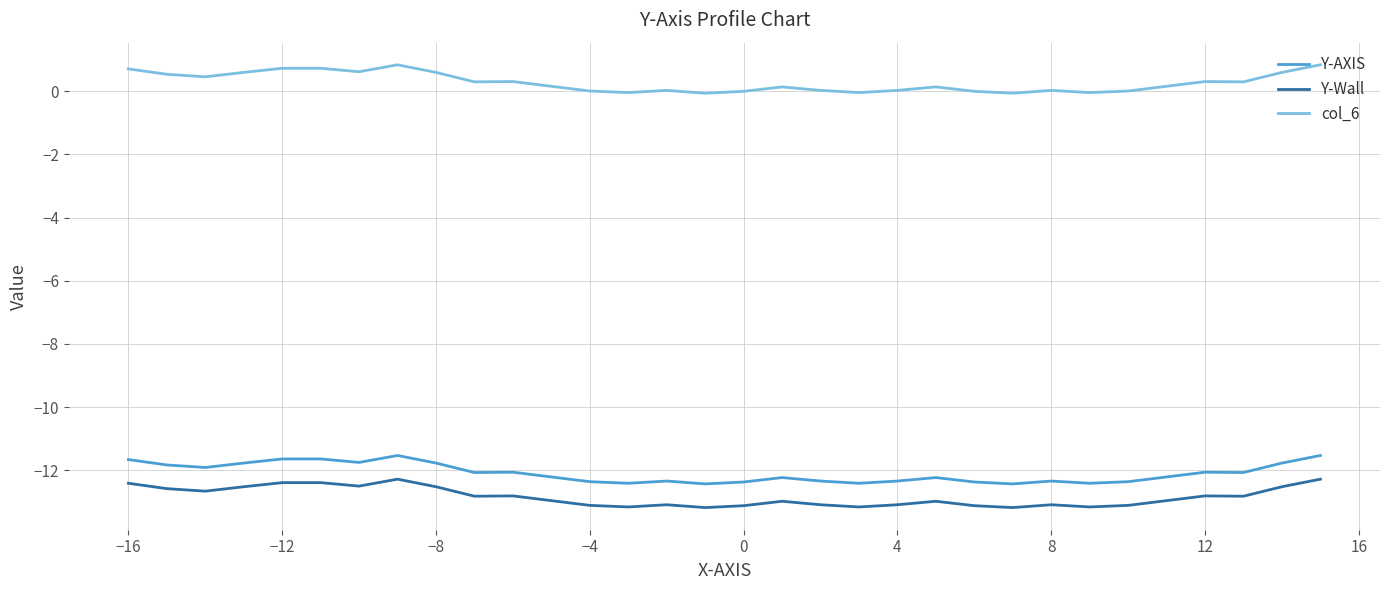

True or false: Y-Wall and Y-AXIS intersect in this chart.

False